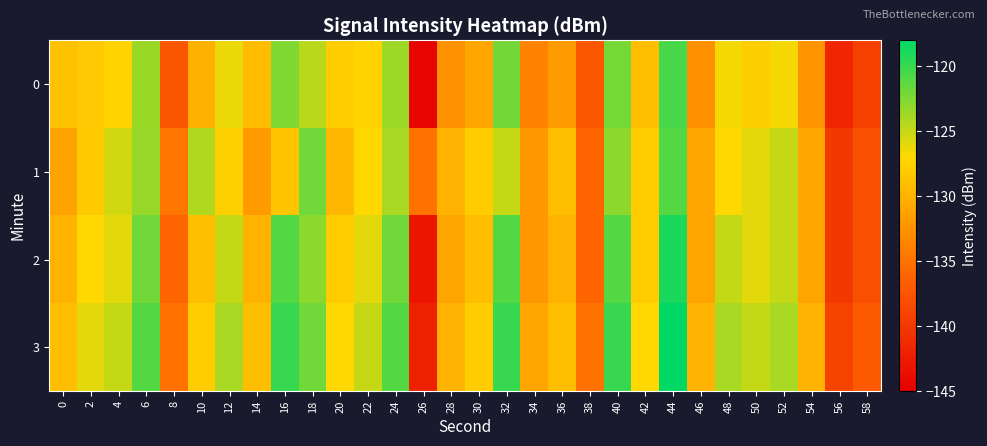

List the series in order of their overall mean, highest first.

3, 2, 1, 0